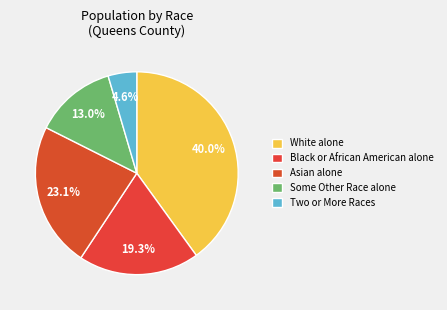

Is it true that Some Other Race alone is 1% of the pie?

False